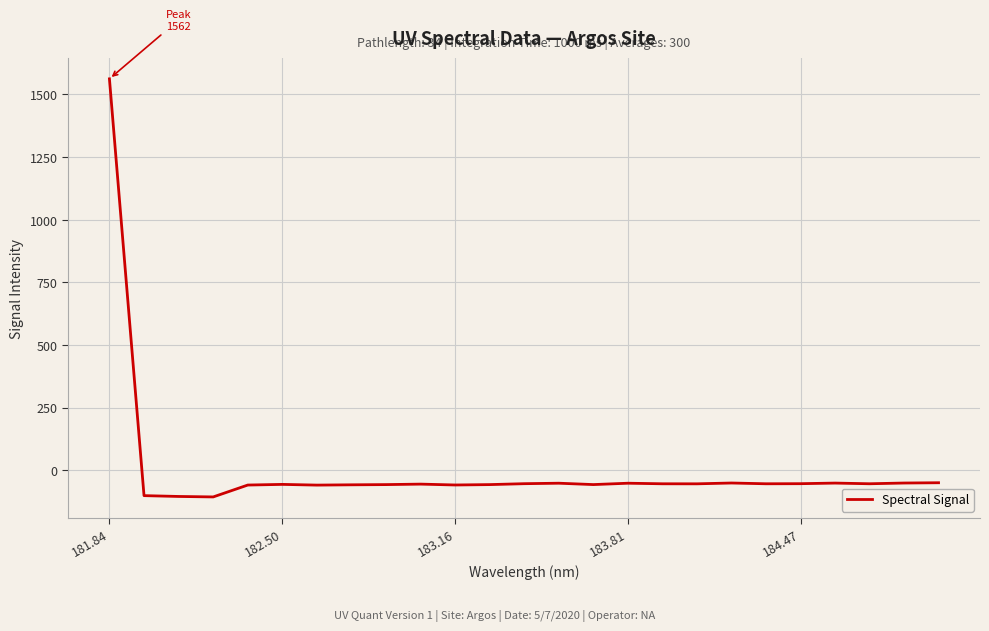

What is the maximum value shown in the chart?

1562.1